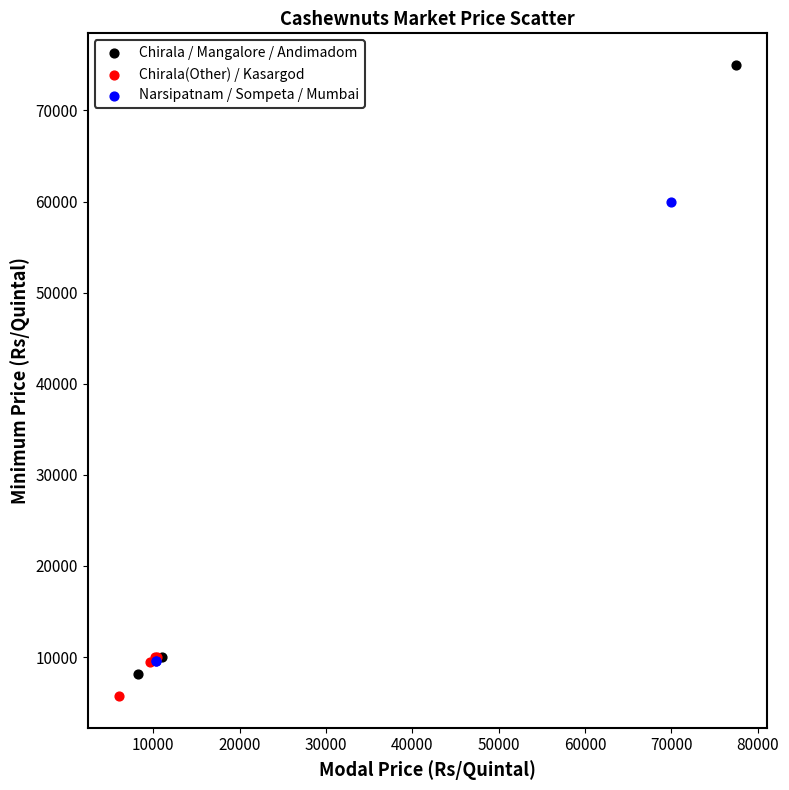

Which series contains the highest Y value?

Chirala / Mangalore / Andimadom